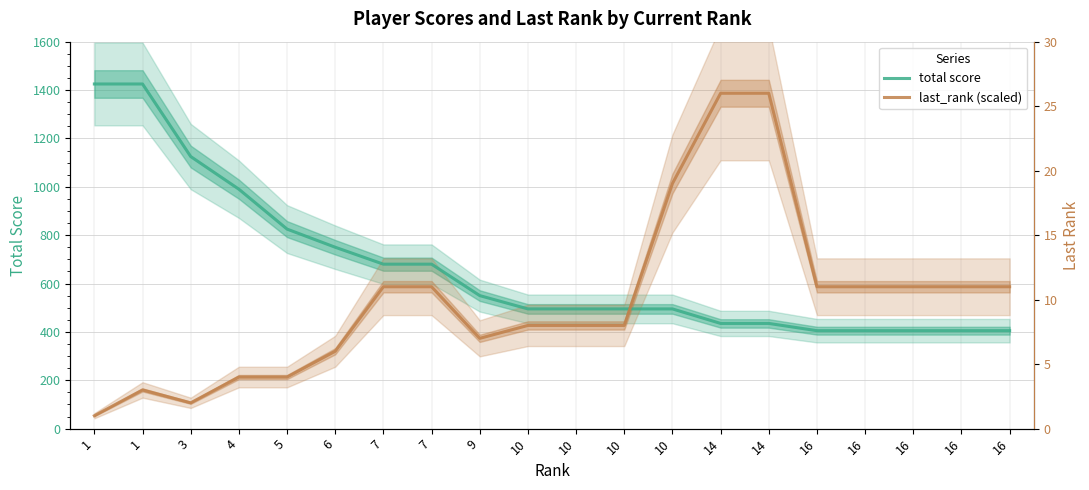

How many data points in last_rank (scaled) are above 586?

10